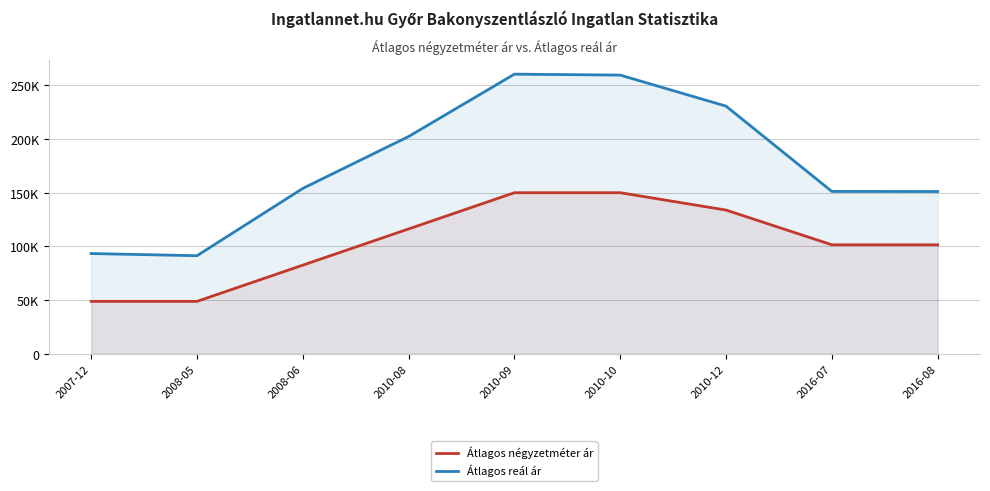

At how many categories does at least one series exceed 104964?

7